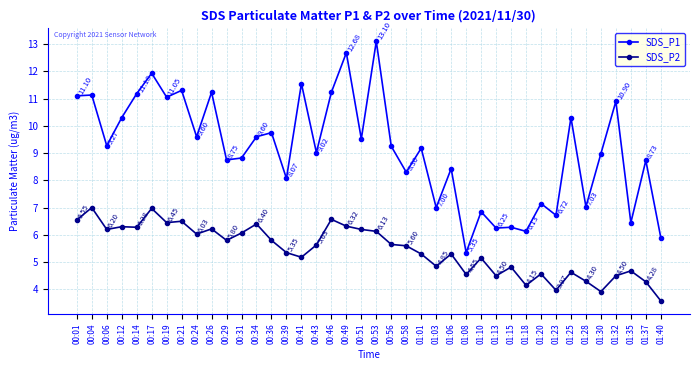

Does the chart have visible grid lines?

Yes